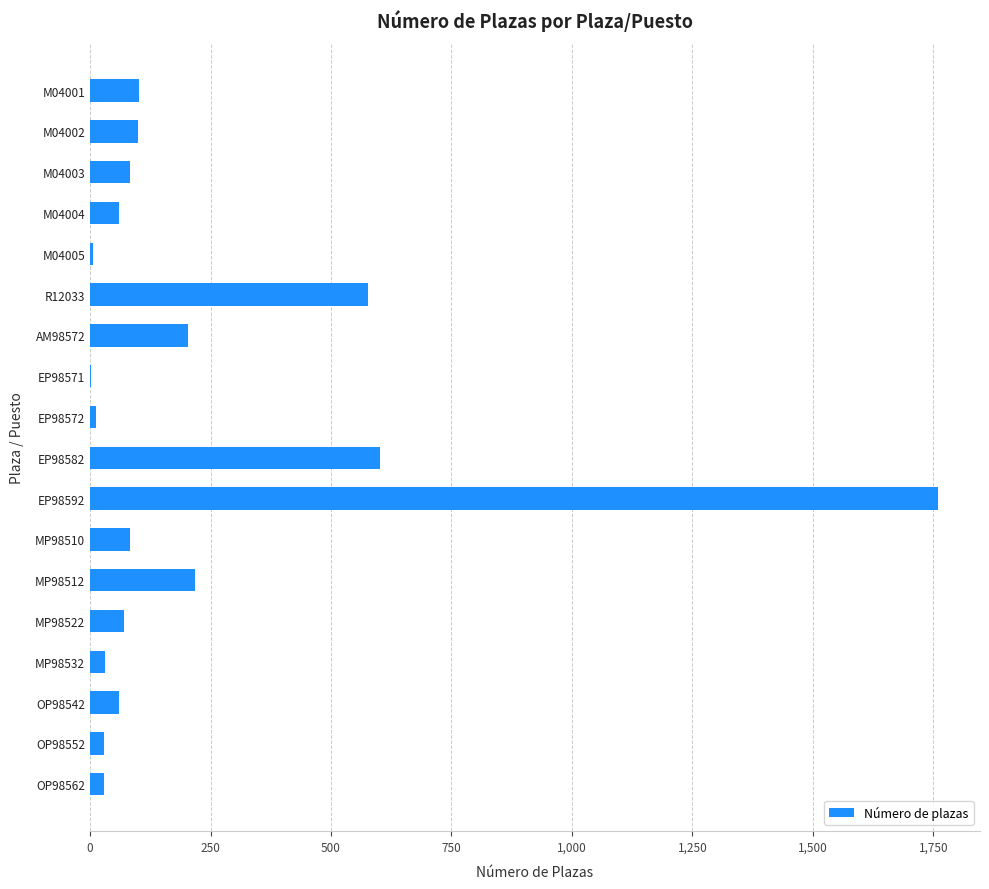

Which label corresponds to the largest value in the chart?

EP98592